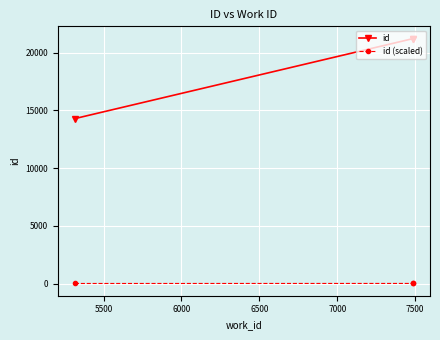

How many data points in id are above 21224?

1